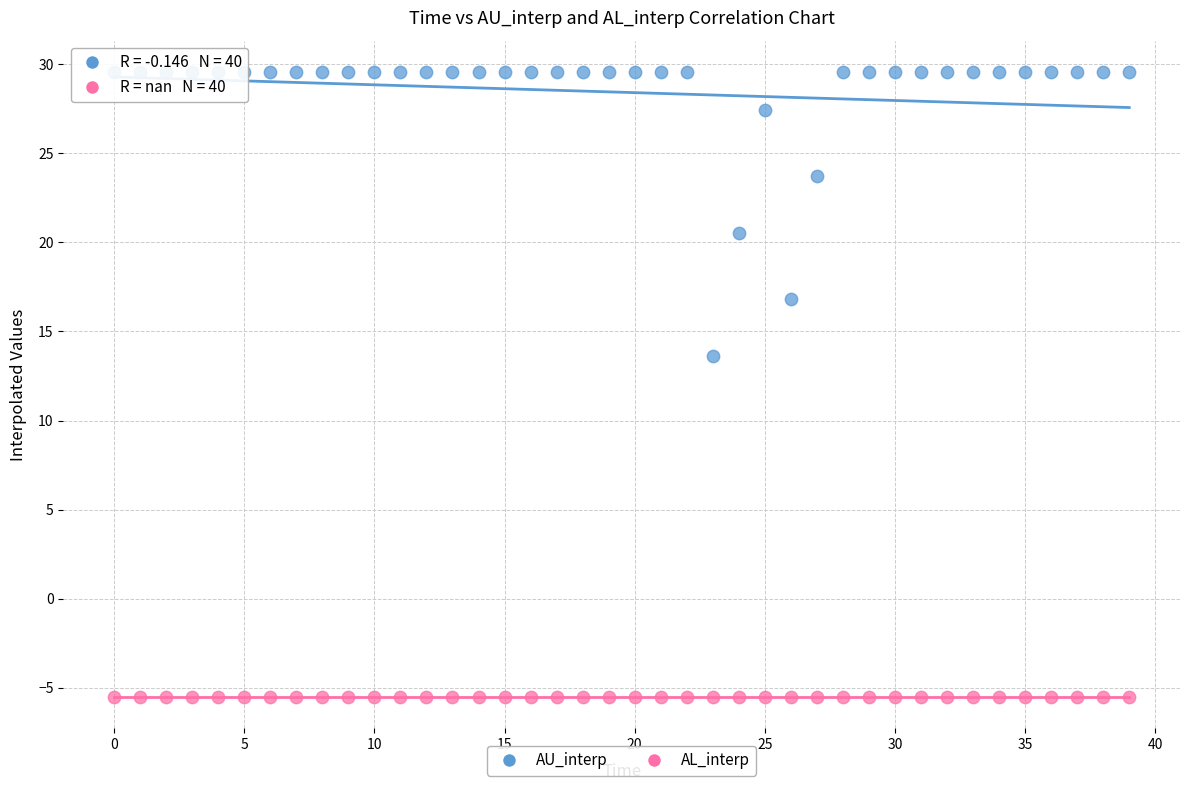

Which series reaches the maximum Y coordinate?

AU_interp